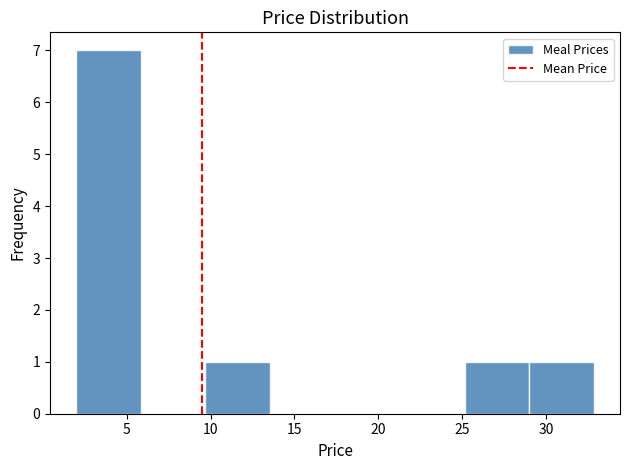

Reading left to right, list every bar in this chart as the range it spans on the x-axis followed by its height. Neither the bar edges nor the heights are printed on the chart, so give them approximately, as read against the axes.

2.0 to 6.0: 7
6.0 to 9.5: 0
9.5 to 13.5: 1
13.5 to 17.5: 0
17.5 to 21.5: 0
21.5 to 25.0: 0
25.0 to 29.0: 1
29.0 to 33.0: 1